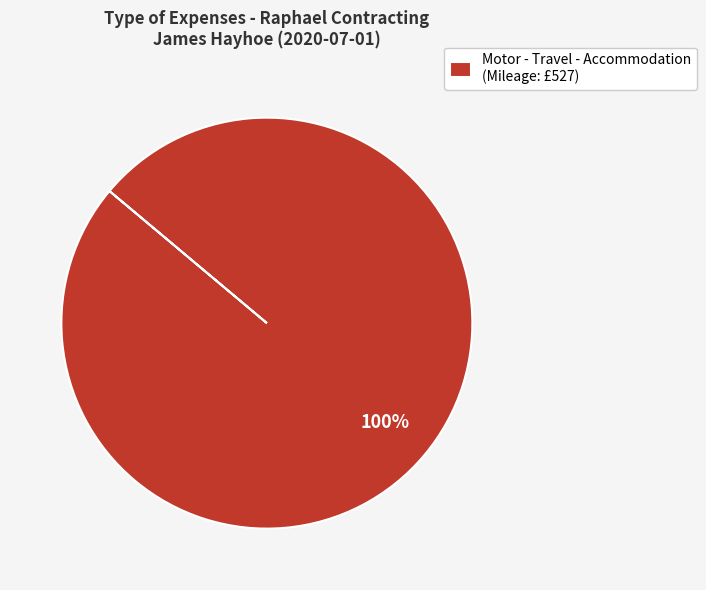

What percentage is the Motor - Travel - Accommodation (Mileage: £527) slice, to the nearest percent?

100%